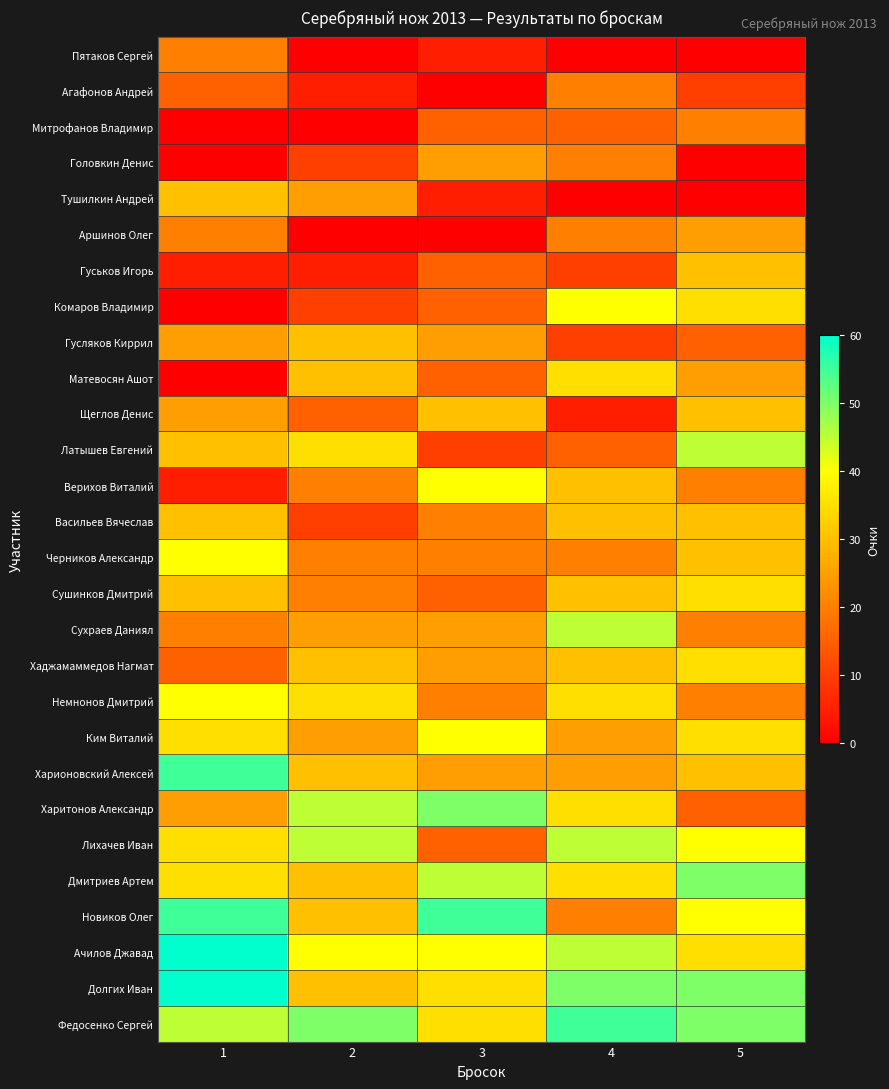

Which category has the highest value across all series?

1